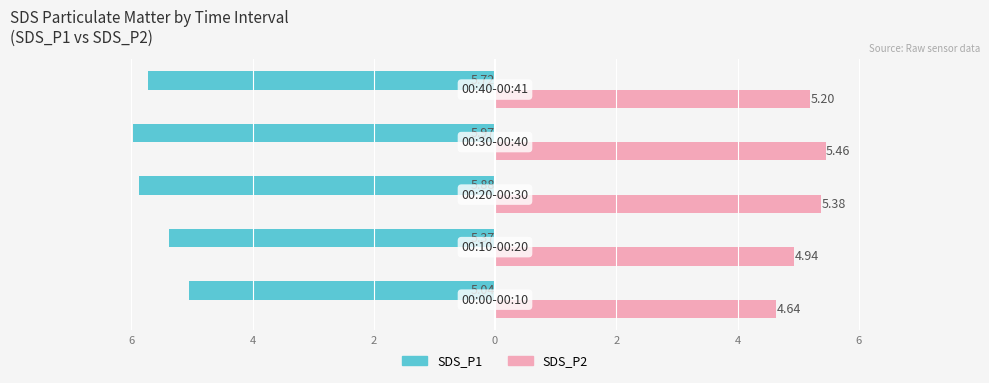

What are all the series names shown in the legend?

SDS_P1, SDS_P2